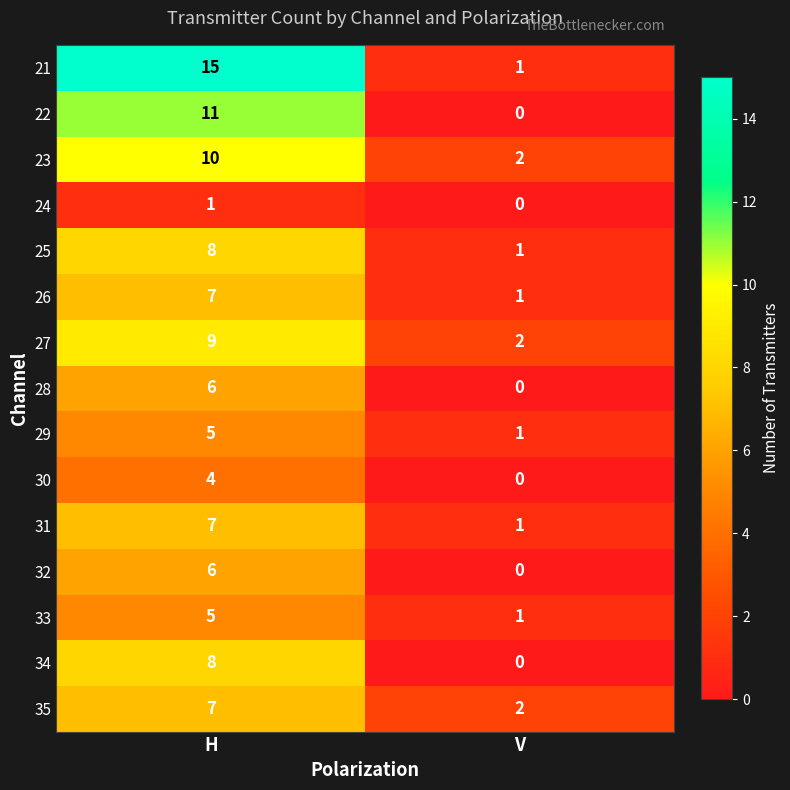

What is the total value across all series at H?

109